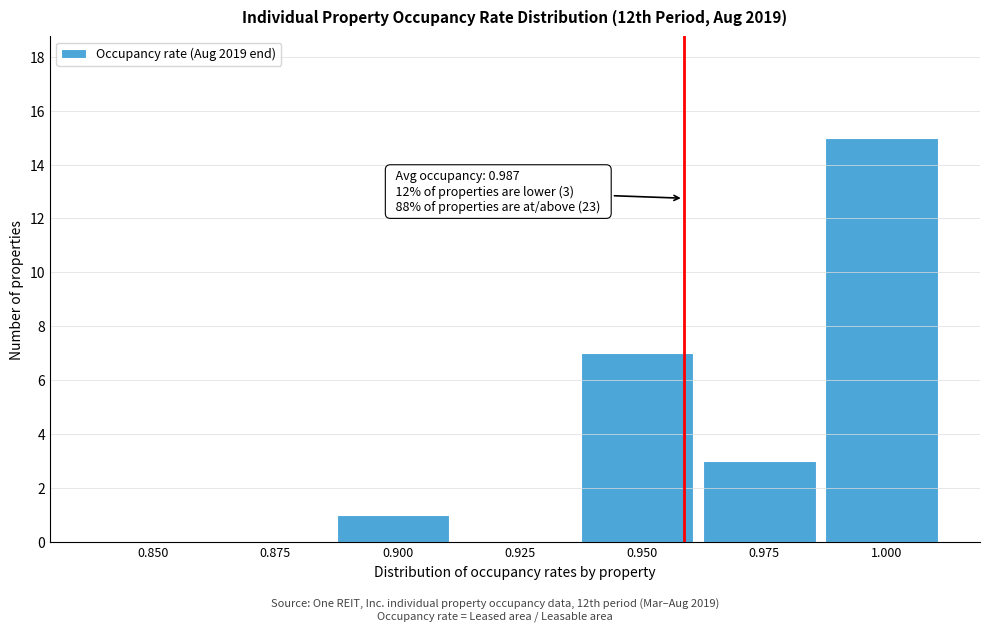

Reading left to right, transcribe all the data shown in this chart.

0.850=0	0.875=0	0.900=1	0.925=0	0.950=7	0.975=3	1.000=15